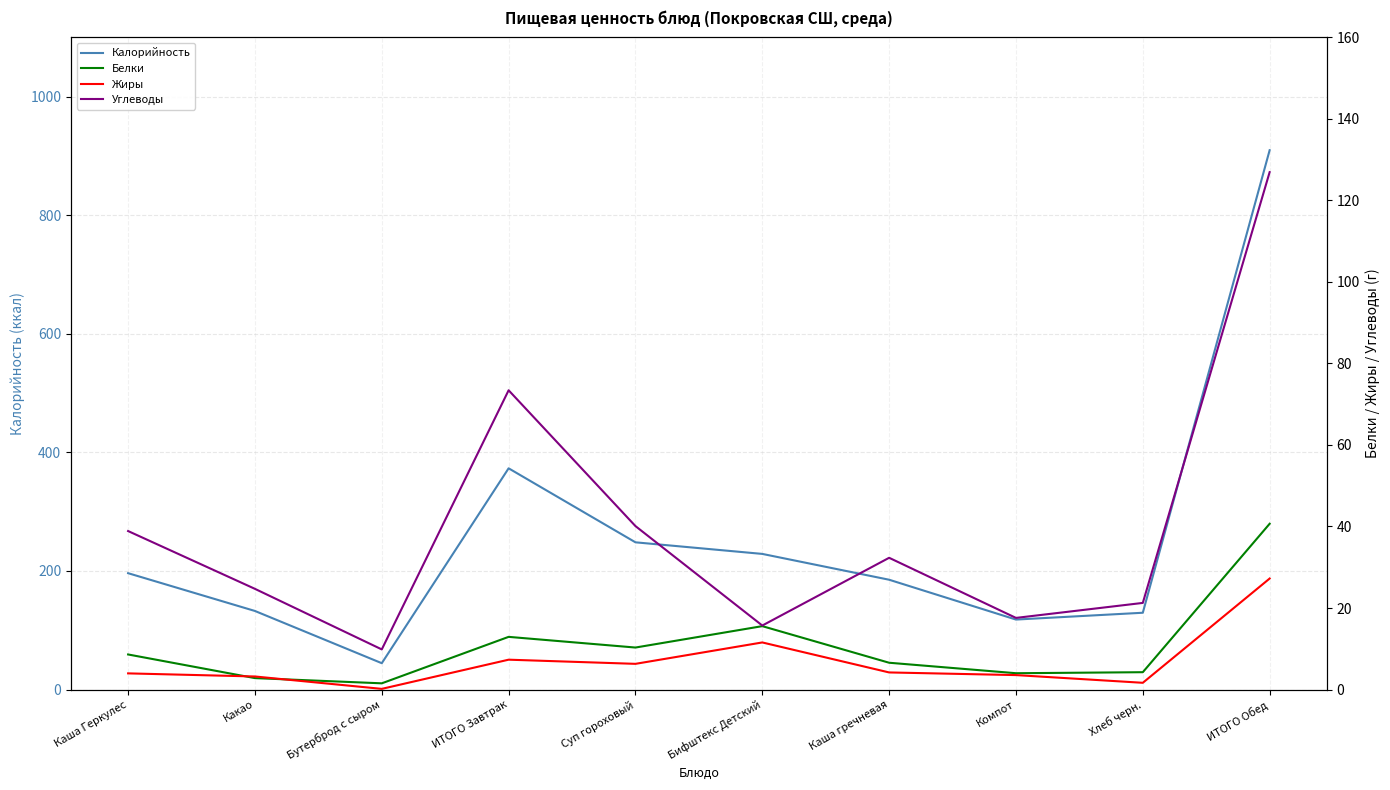

Rank the series by their maximum value, from lowest to highest.

Жиры, Белки, Углеводы, Калорийность